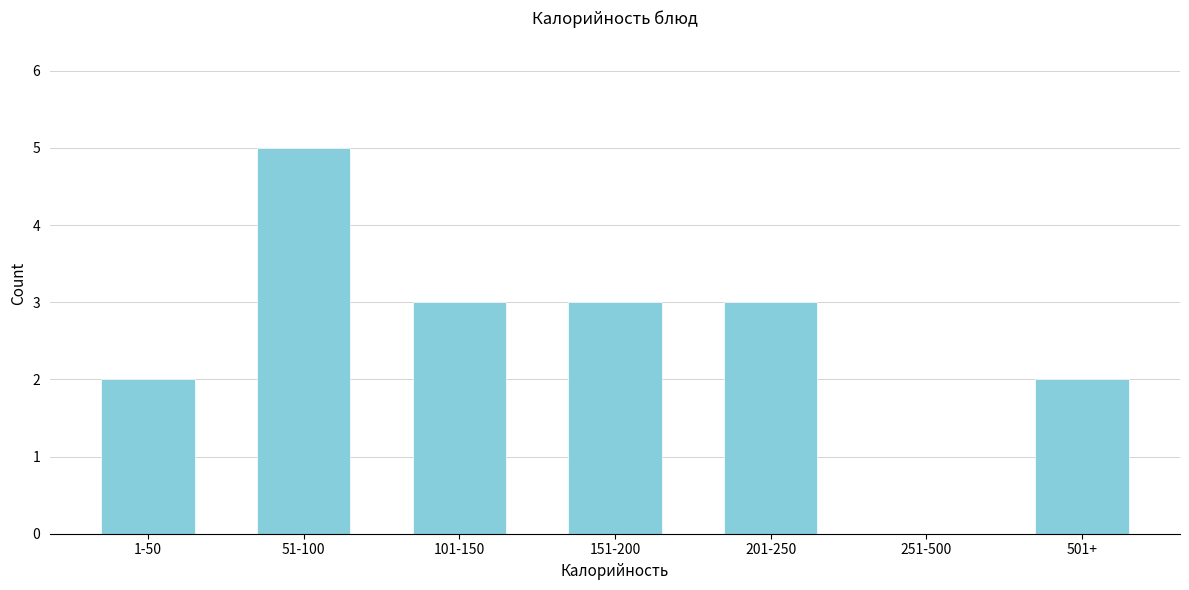

Reading left to right, transcribe all the data shown in this chart.

1-50=2	51-100=5	101-150=3	151-200=3	201-250=3	251-500=0	501+=2